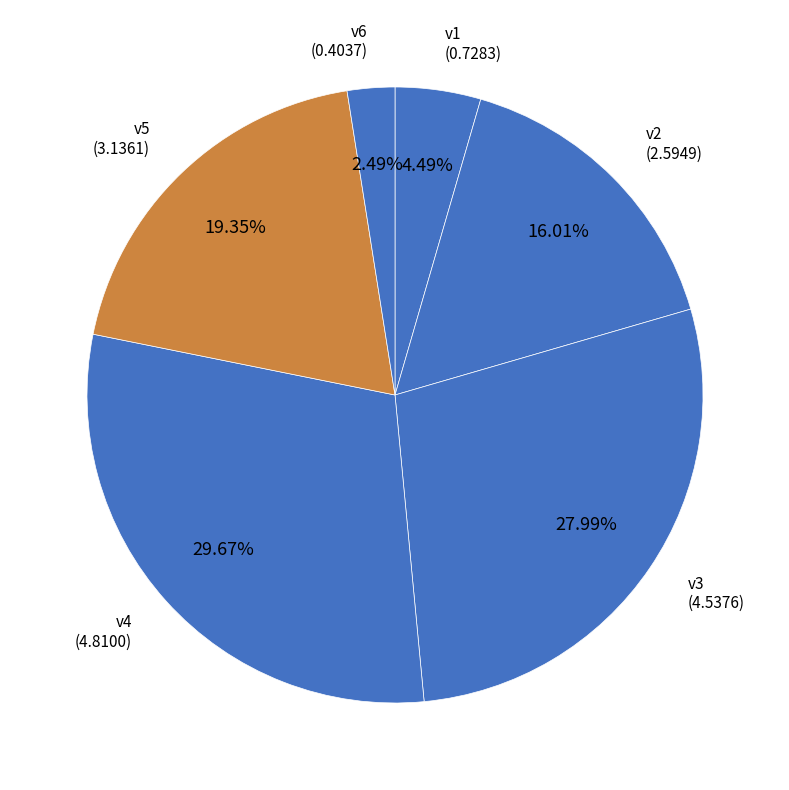

How many segments does this pie chart have?

6